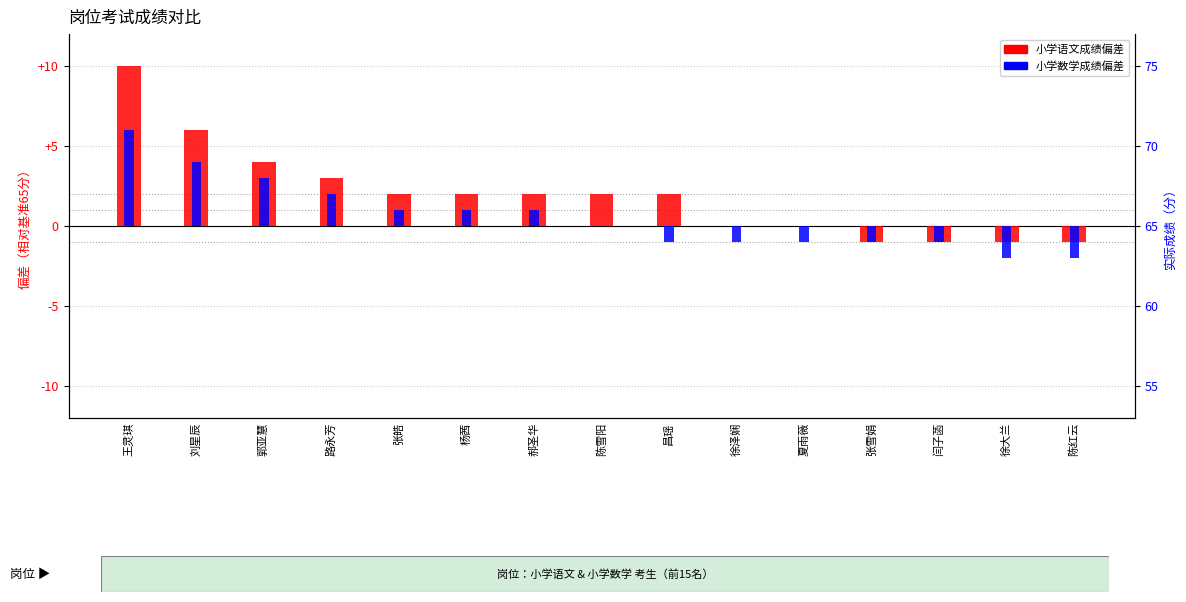

True or false: 小学数学 has a value of 4 at 刘星辰.

True